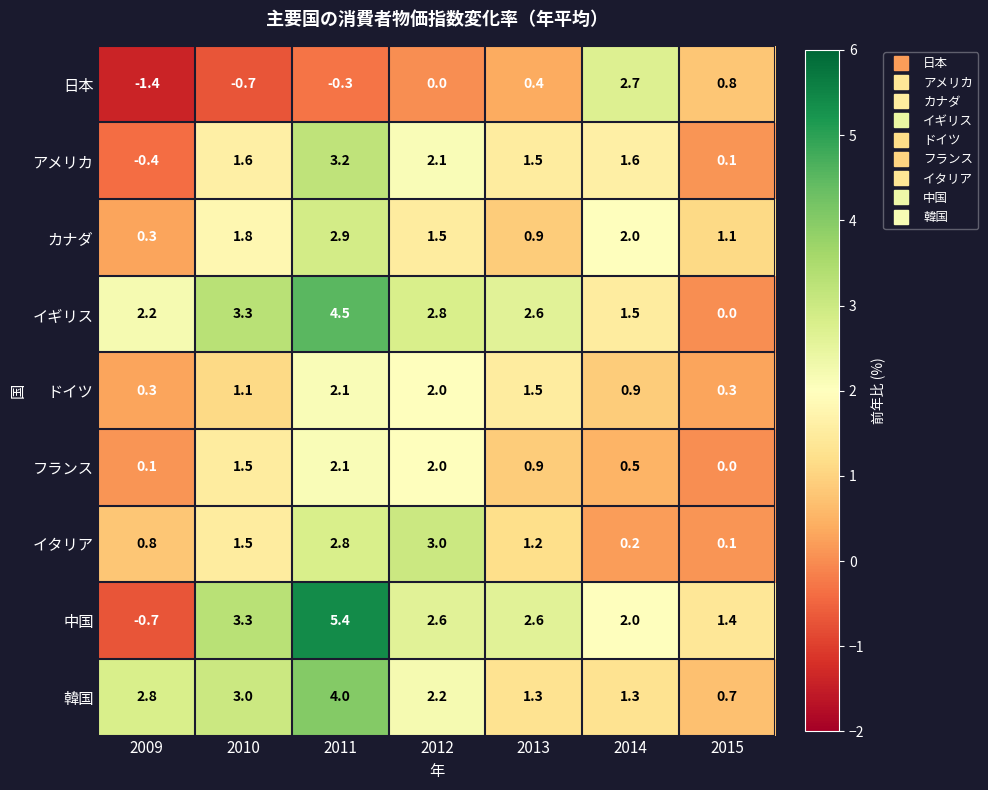

The イタリア series shows 5.3 at 2012. True or false?

False